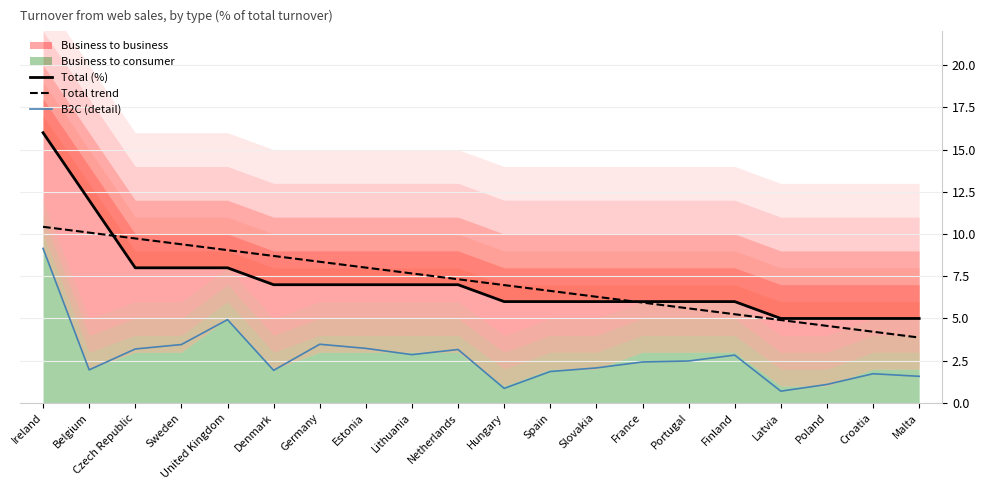

Reading left to right, list all the values displayed in this chart.

Total (%): Ireland=16.0	Belgium=12.0	Czech Republic=8.0	Sweden=8.0	United Kingdom=8.0	Denmark=7.0	Germany=7.0	Estonia=7.0	Lithuania=7.0	Netherlands=7.0	Hungary=6.0	Spain=6.0	Slovakia=6.0	France=6.0	Portugal=6.0	Finland=6.0	Latvia=5.0	Poland=5.0	Croatia=5.0	Malta=5.0
Total trend: Ireland=10.4	Belgium=10.1	Czech Republic=9.7	Sweden=9.4	United Kingdom=9.0	Denmark=8.7	Germany=8.4	Estonia=8.0	Lithuania=7.7	Netherlands=7.3	Hungary=7.0	Spain=6.6	Slovakia=6.3	France=5.9	Portugal=5.6	Finland=5.3	Latvia=4.9	Poland=4.6	Croatia=4.2	Malta=3.9
B2C (detail): Ireland=9.1	Belgium=2.0	Czech Republic=3.2	Sweden=3.5	United Kingdom=4.9	Denmark=1.9	Germany=3.5	Estonia=3.2	Lithuania=2.9	Netherlands=3.2	Hungary=0.9	Spain=1.9	Slovakia=2.1	France=2.4	Portugal=2.5	Finland=2.8	Latvia=0.7	Poland=1.1	Croatia=1.7	Malta=1.6